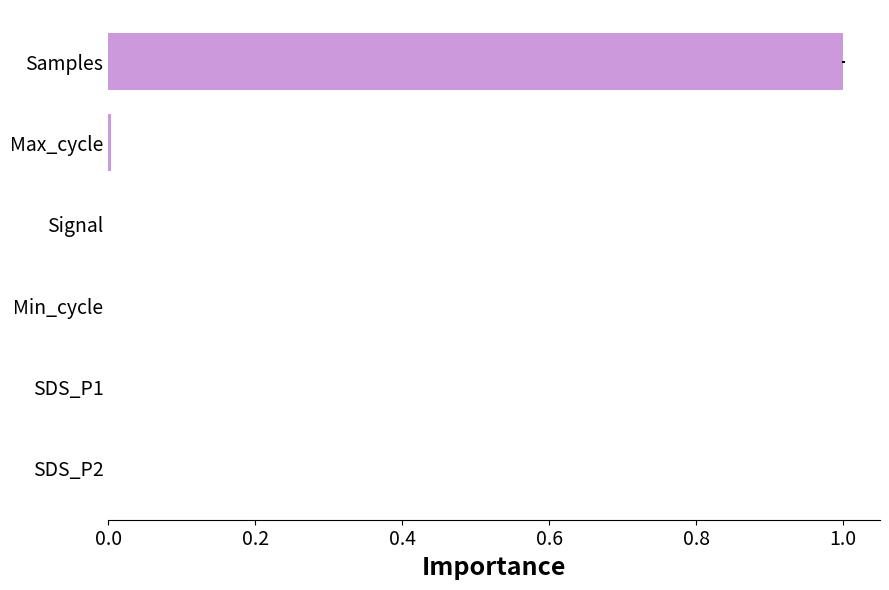

Which label corresponds to the largest value in the chart?

Samples